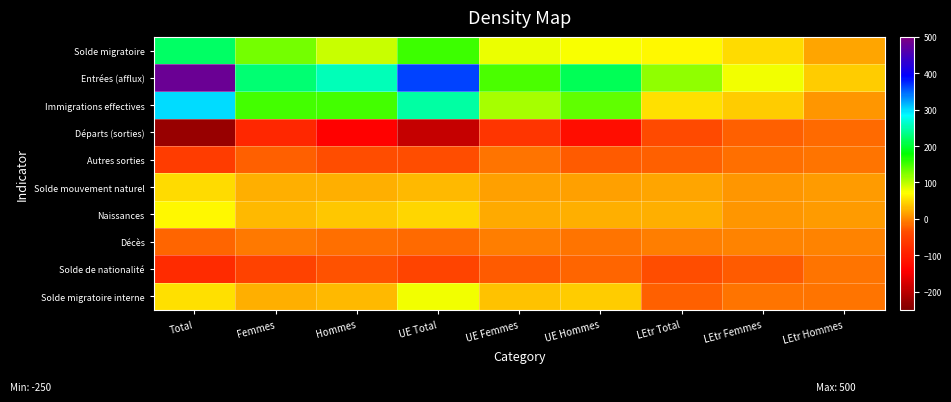

List the series in order of their peak value, lowest first.

Départs (sorties), Solde de nationalité, Autres sorties, Décès, Solde mouvement naturel, Naissances, Solde migratoire interne, Solde migratoire, Immigrations effectives, Entrées (afflux)